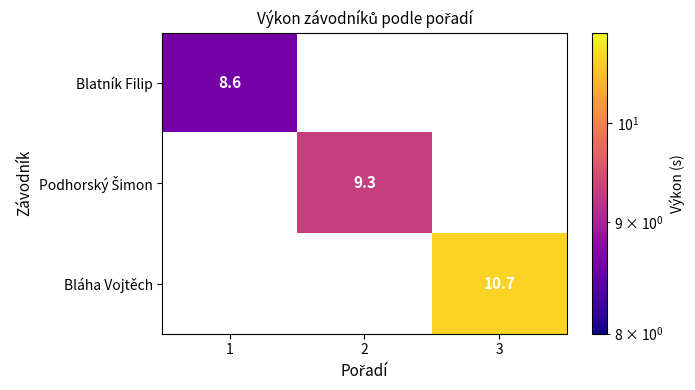

The Bláha Vojtěch series shows 10.7 at 3. True or false?

True